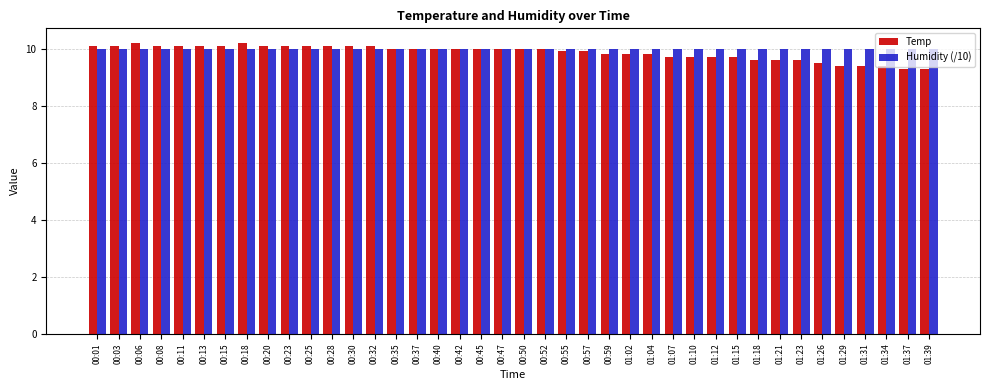

What is the approximate value of Humidity (/10) at 00:03?

10.0